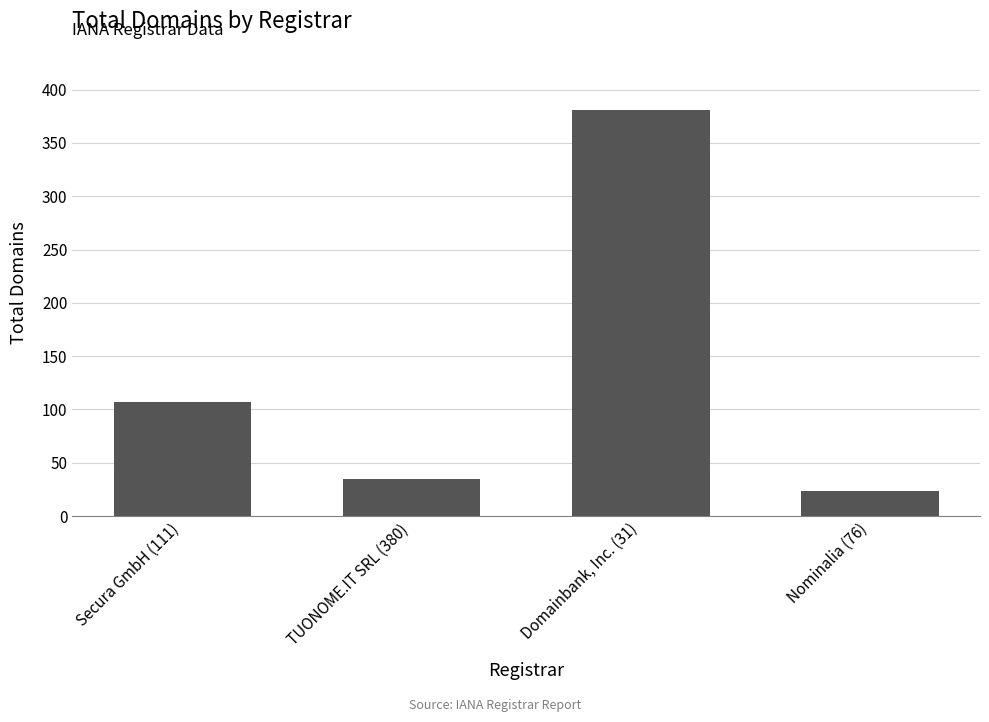

What is the approximate value at TUONOME.IT SRL (380), to the nearest 10?

40